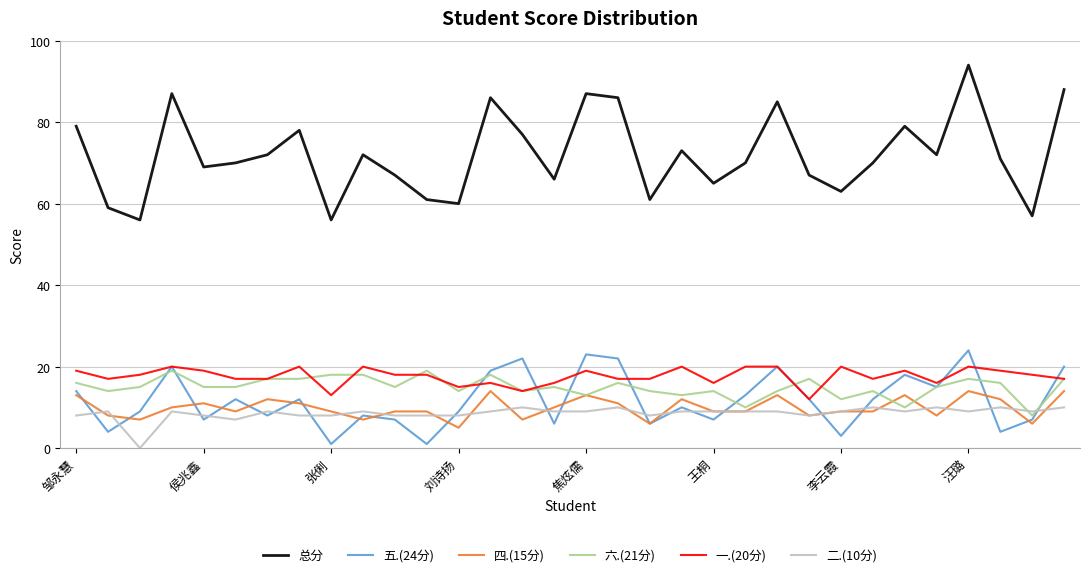

Which series has the largest range (max minus min)?

总分